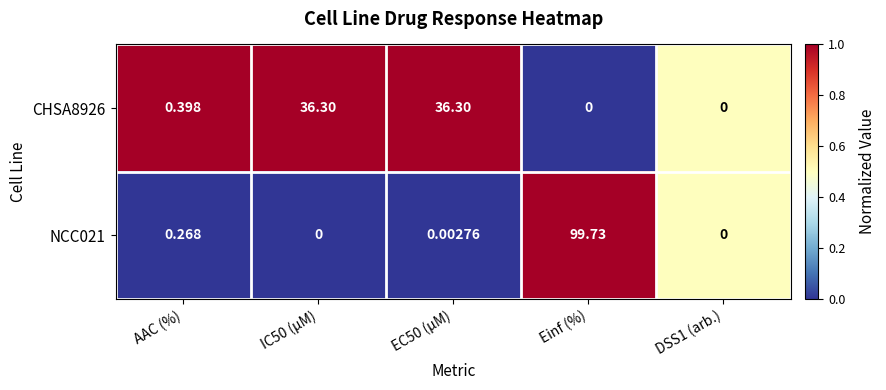

Is the value of NCC021 at Einf (%) greater than the value of CHSA8926 at Einf (%)?

Yes